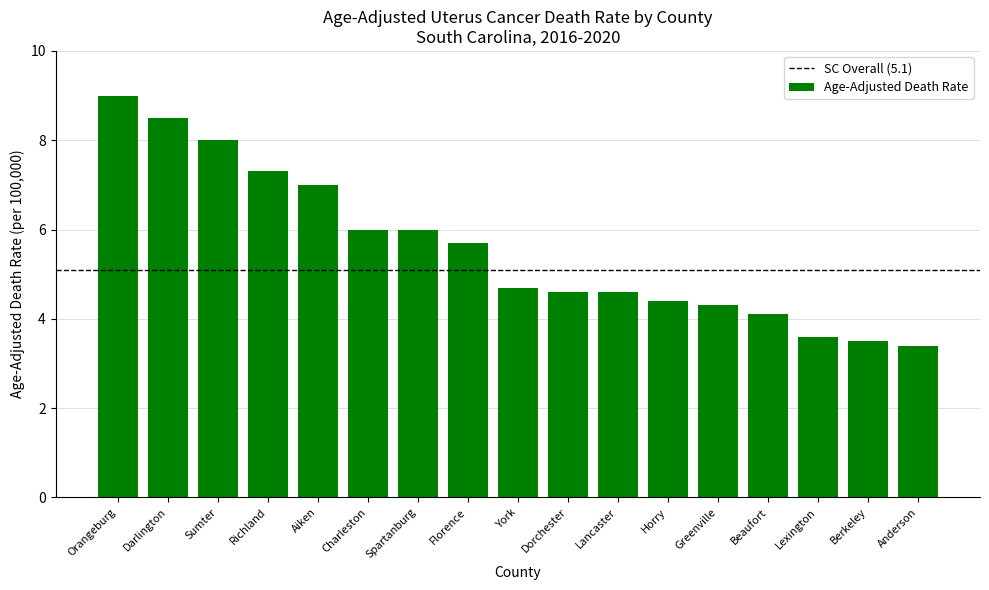

What is the minimum value shown in the chart?

3.4